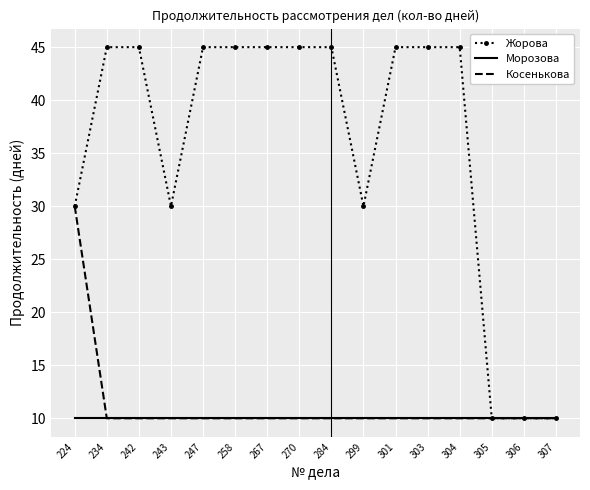

At which category is the sum across all series the highest?

224